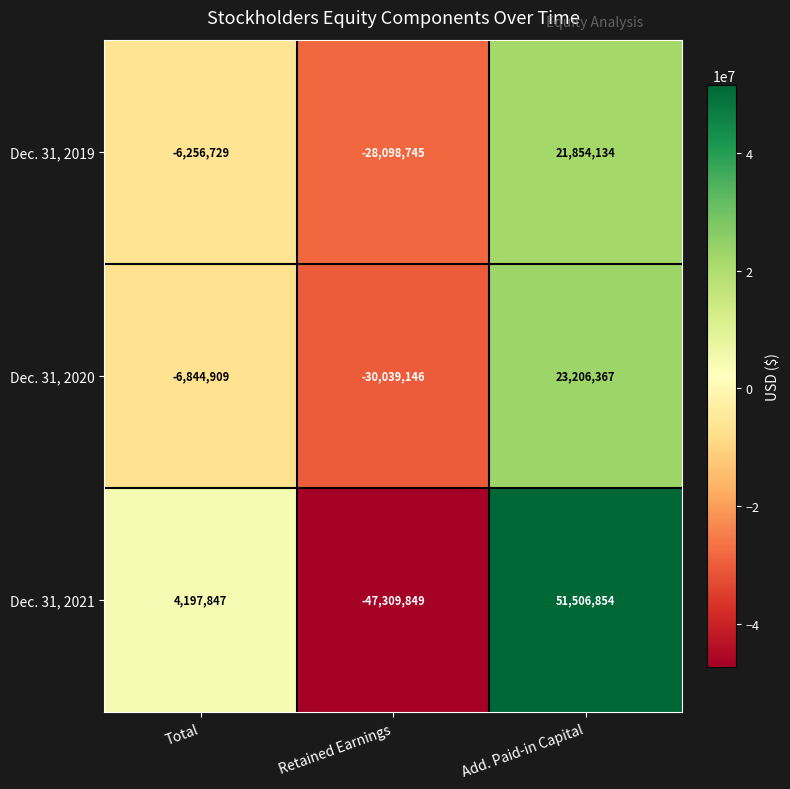

How many data points in Dec. 31, 2020 are less than -6844909?

1